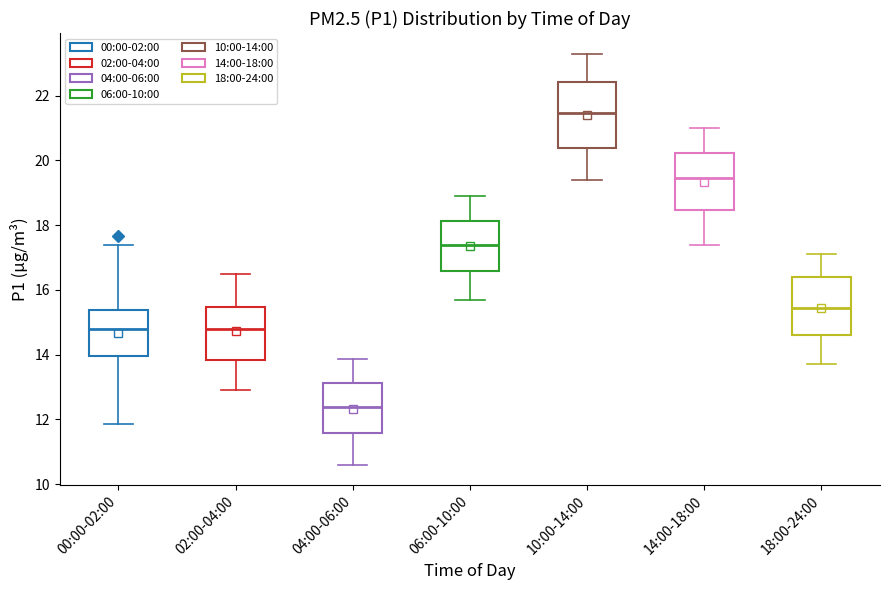

Reading left to right, read every box against the y-axis: the position of its median line, the range the box covers, and the ends of its whiskers. The values are not printed on the chart, so give them approximately, as read against the axis.

00:00-02:00: median 14.8, box 14.0 to 15.4, whiskers 11.8 to 17.4
02:00-04:00: median 14.8, box 13.8 to 15.4, whiskers 13.0 to 16.6
04:00-06:00: median 12.4, box 11.6 to 13.2, whiskers 10.6 to 13.8
06:00-10:00: median 17.4, box 16.6 to 18.2, whiskers 15.8 to 19.0
10:00-14:00: median 21.4, box 20.4 to 22.4, whiskers 19.4 to 23.4
14:00-18:00: median 19.4, box 18.4 to 20.2, whiskers 17.4 to 21.0
18:00-24:00: median 15.4, box 14.6 to 16.4, whiskers 13.8 to 17.2